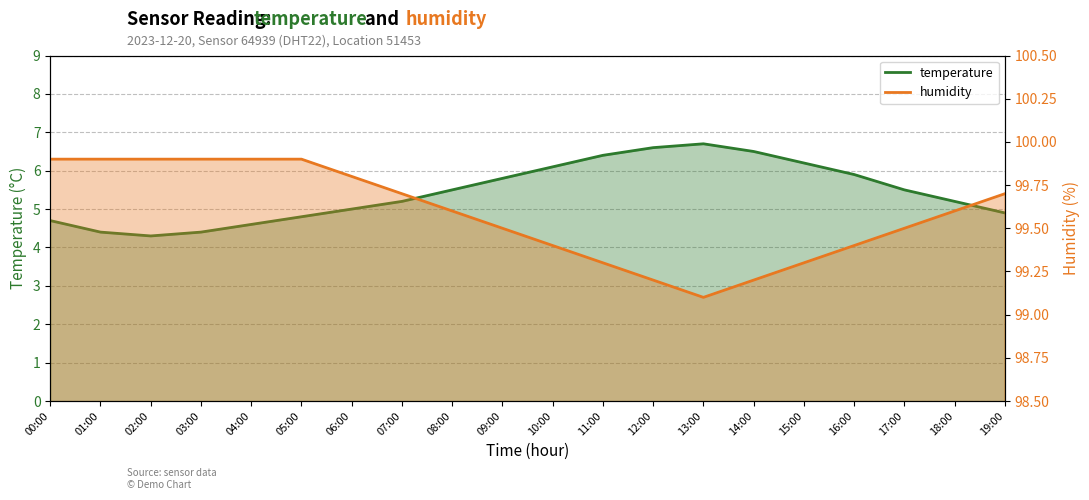

The value of temperature at 04:00 is 2.9. True or false?

False